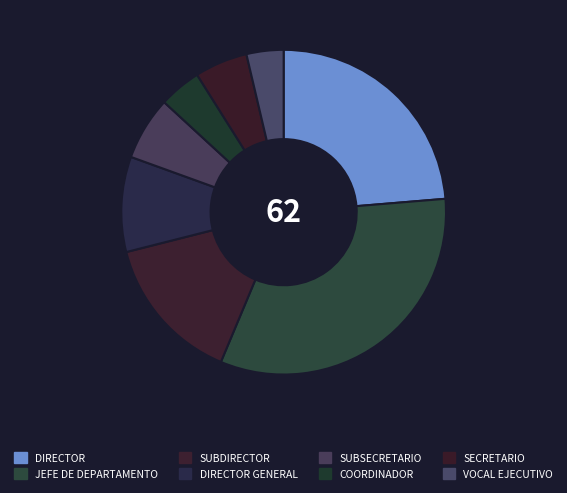

How many segments does this pie chart have?

8